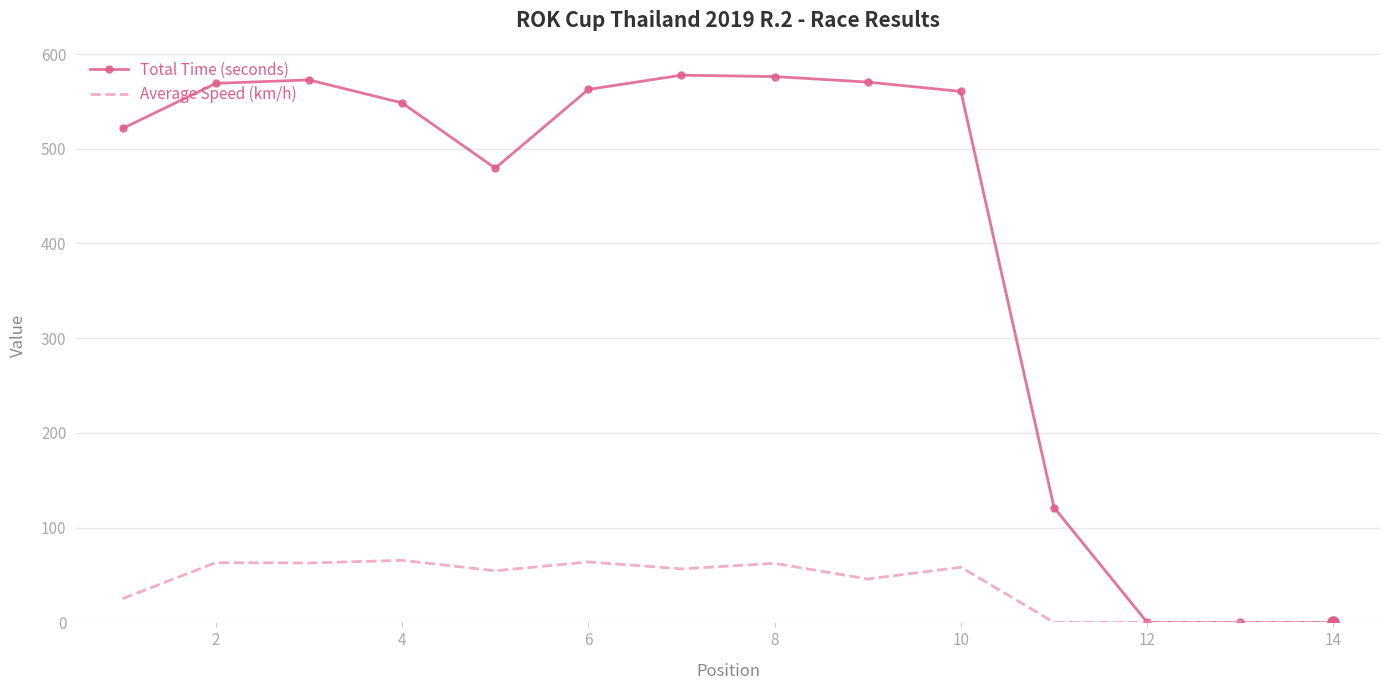

What is the sum of all Total Time (seconds) values?

5659.8